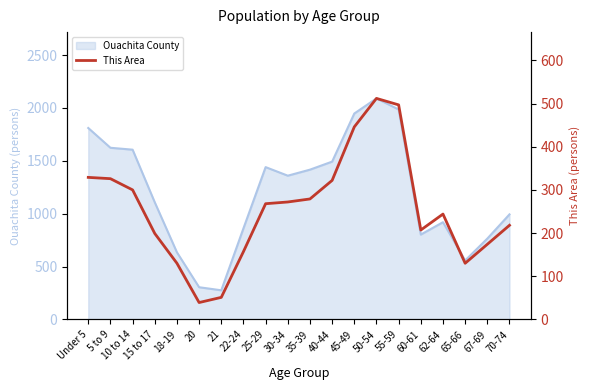

At which label does the data first exceed 268?

Under 5